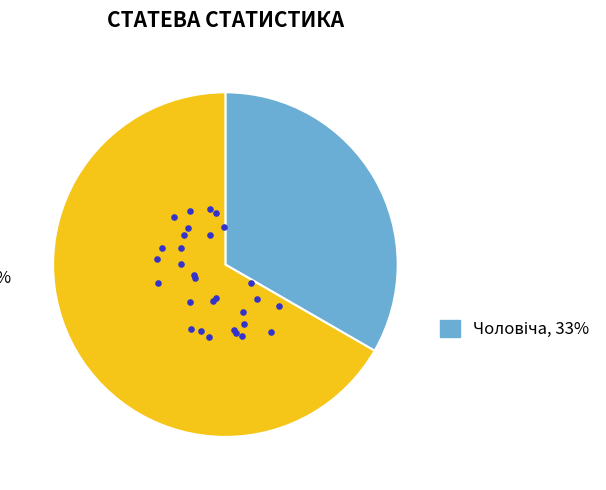

To the nearest percent, what portion does Чоловіча represent?

33%